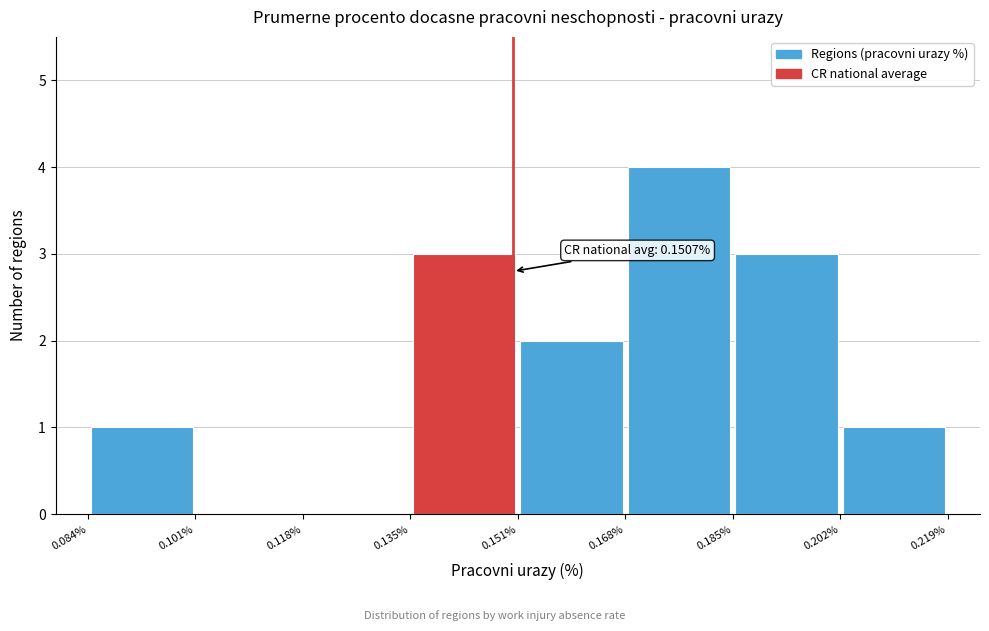

Over which range of the x-axis is the bar tallest?

0.168% to 0.185%